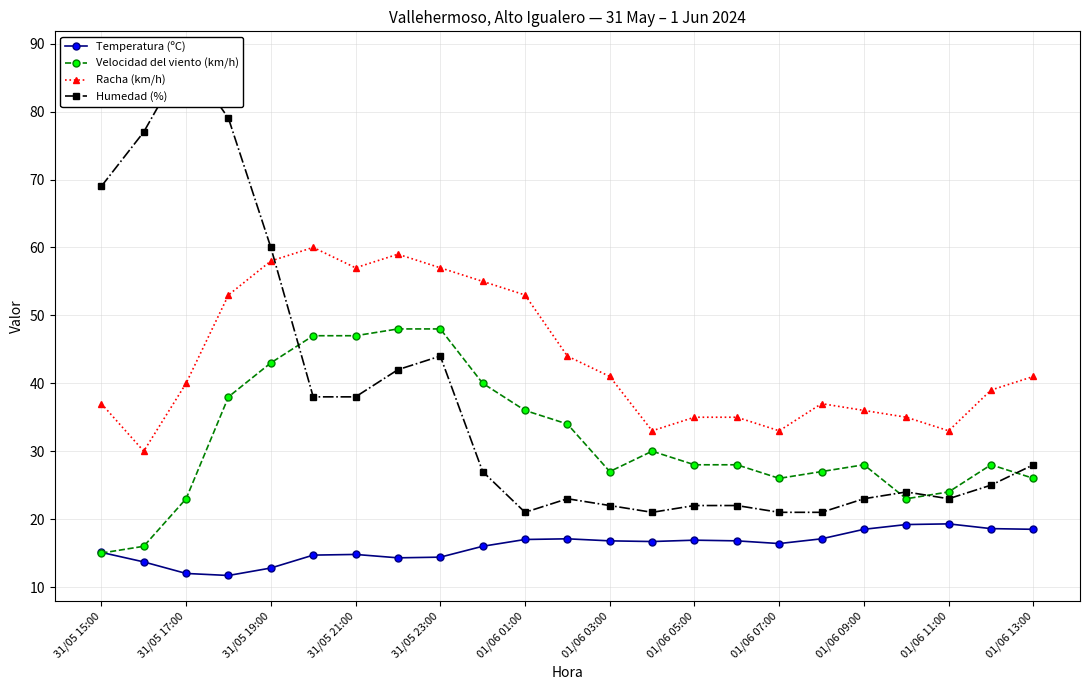

True or false: Racha (km/h) has more than 1 interior local peaks.

True